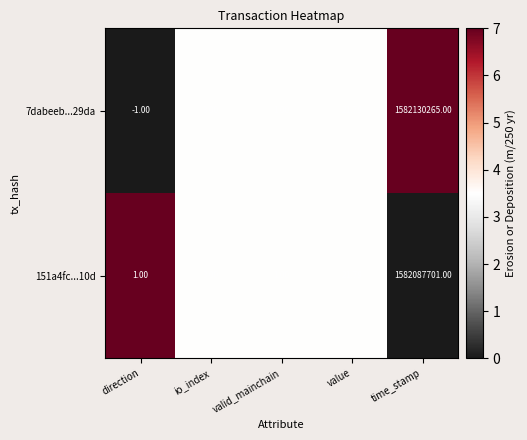

List the labels in order of 7dabeeb...29da value, largest first.

time_stamp, value, io_index, valid_mainchain, direction